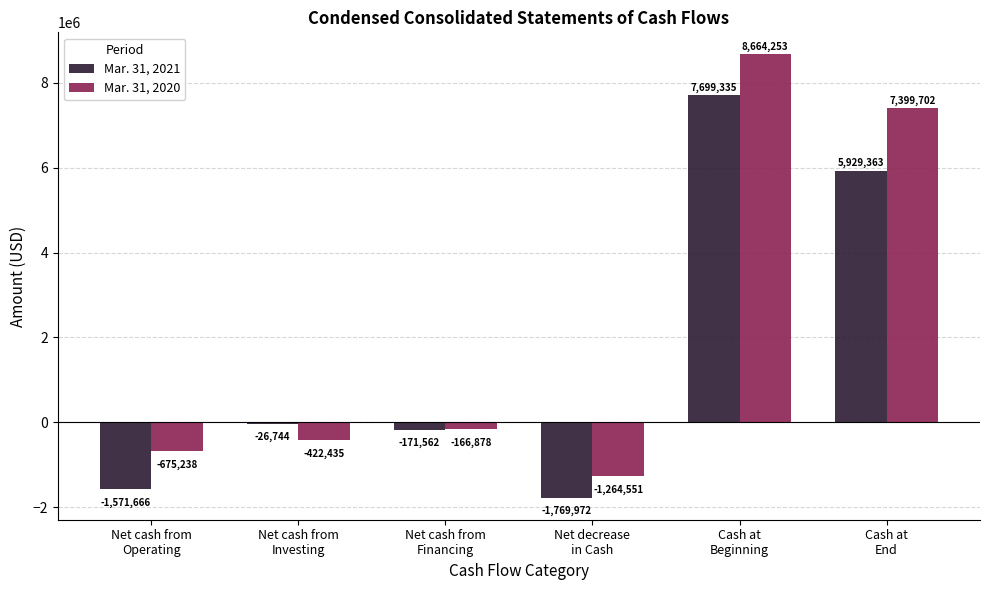

Is it true that Mar. 31, 2021 equals -26744 at Net cash from
Investing?

True